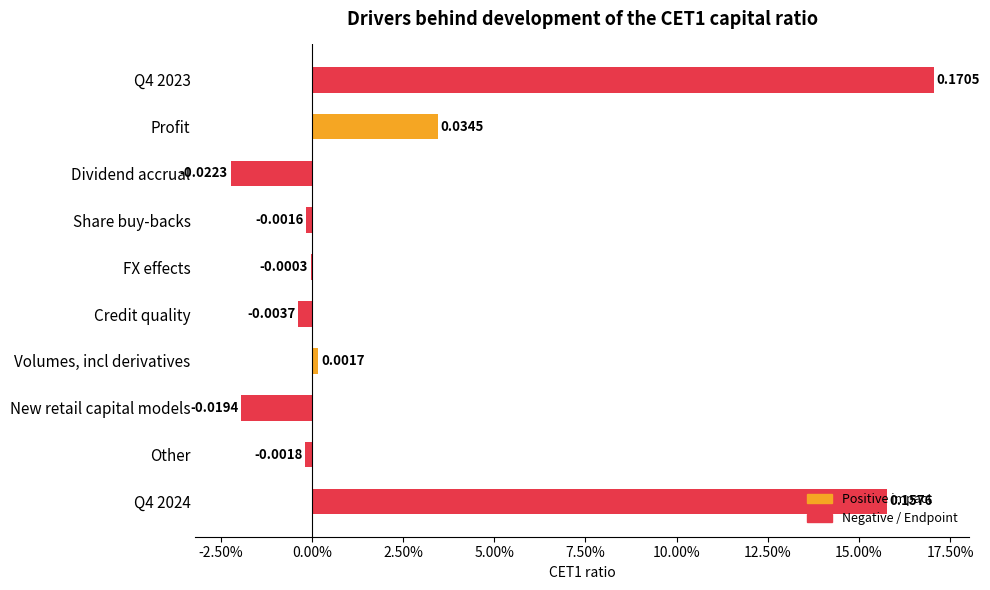

At which category does the chart reach its peak across all series?

Q4 2023